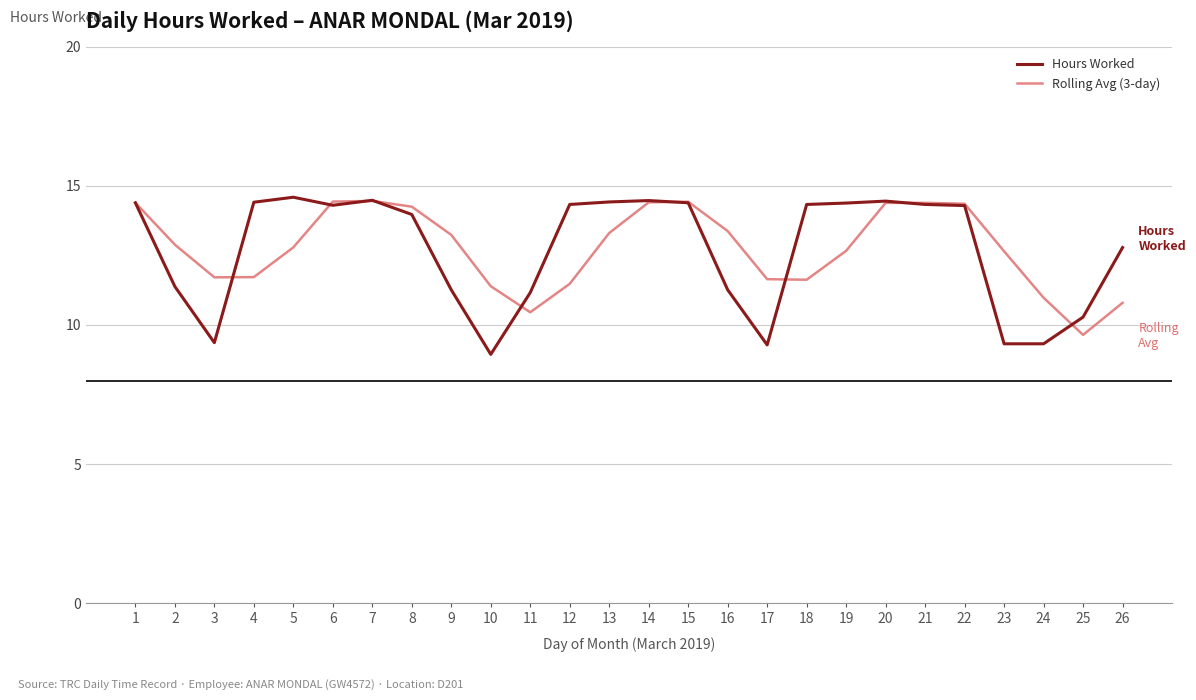

True or false: Hours Worked and Rolling Avg (3-day) cross at least once.

True